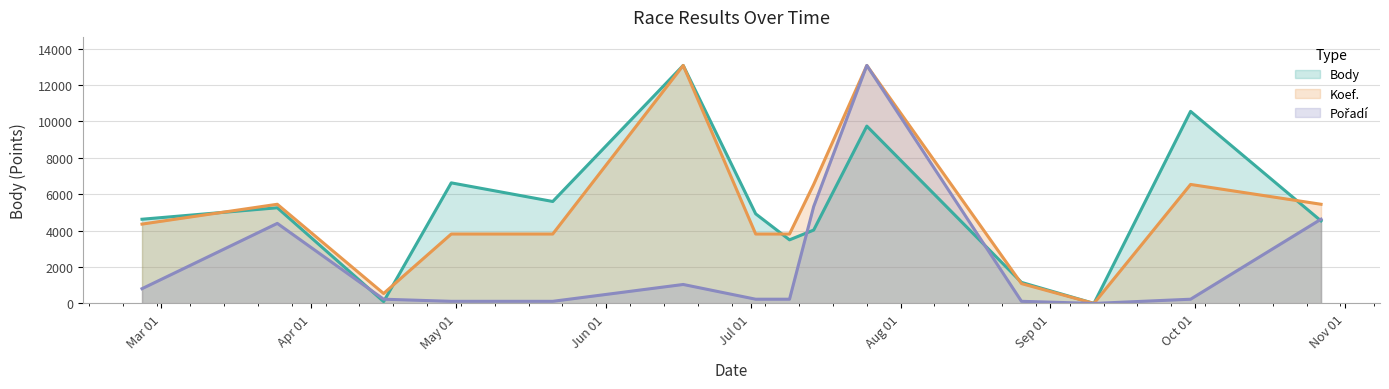

At 2016-09-30, list the series in order from smallest to largest.

Pořadí, Koef., Body